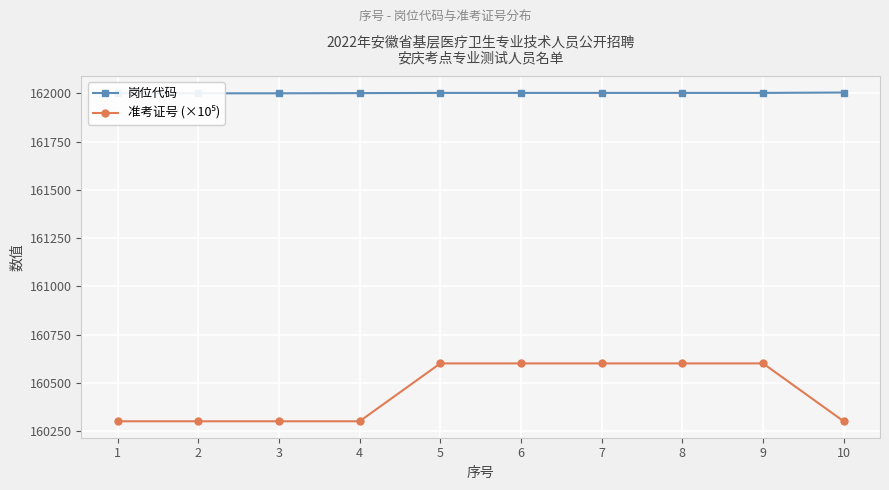

What is the value of the 准考证号 (×10⁵) point at the 4th from the left?

160301.0